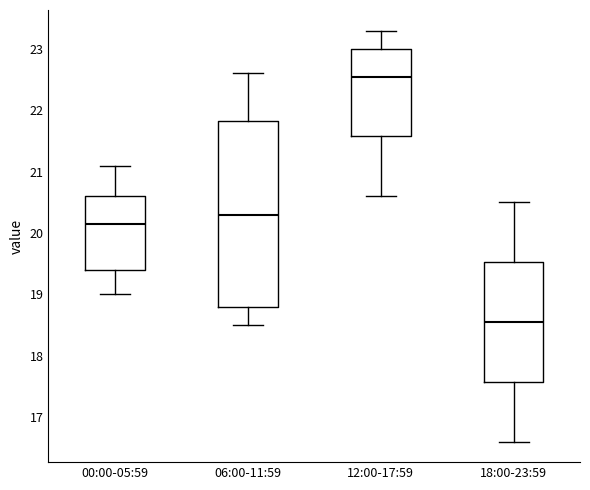

Reading left to right, transcribe this box plot: for each box, give where its median line is, the range the box spans, and where its two whiskers end, as read against the y-axis. The values are not printed on the chart, so give them approximately, as read against the axis.

00:00-05:59: median 20.2, box 19.4 to 20.6, whiskers 19.0 to 21.1
06:00-11:59: median 20.3, box 18.8 to 21.8, whiskers 18.5 to 22.6
12:00-17:59: median 22.6, box 21.6 to 23.0, whiskers 20.6 to 23.3
18:00-23:59: median 18.6, box 17.6 to 19.5, whiskers 16.6 to 20.5